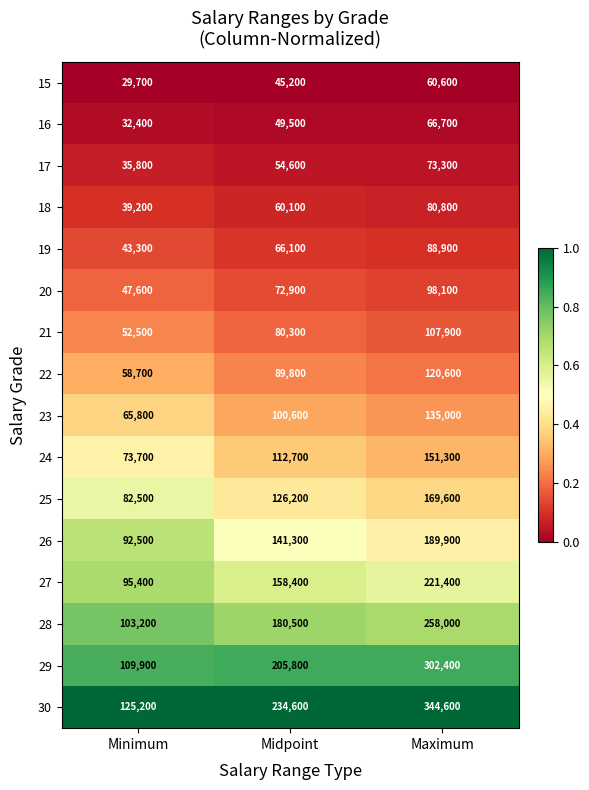

Which series has the widest spread of values?

30